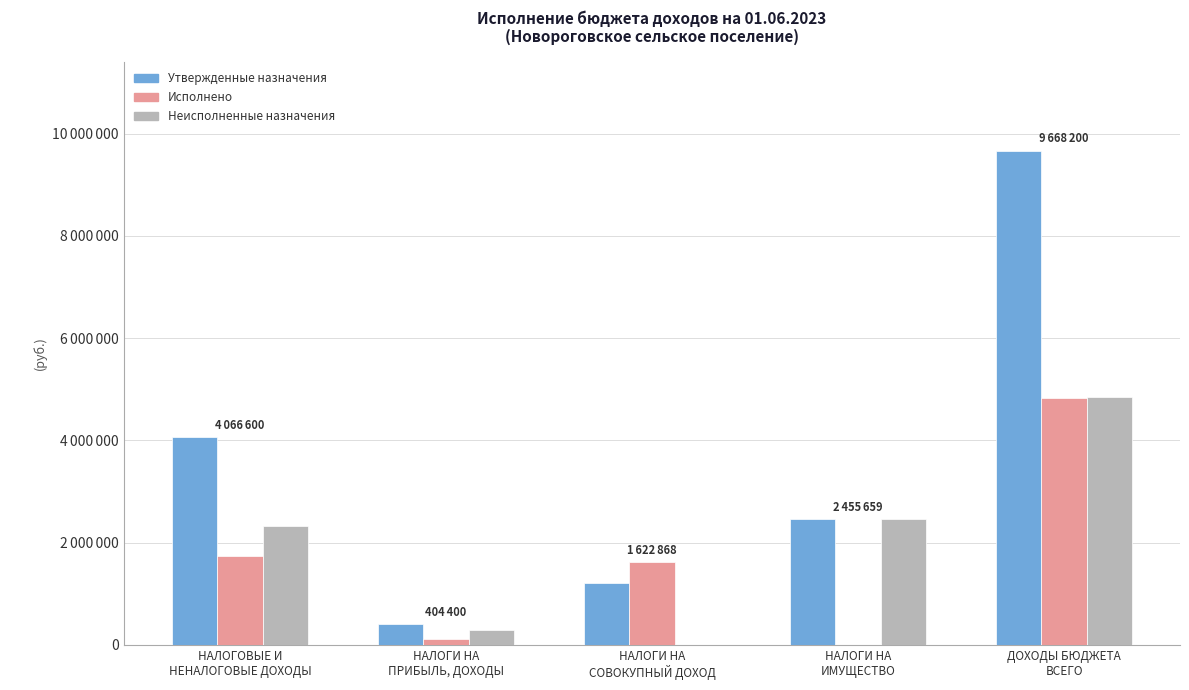

What is the label of the 3rd bar from the right?

НАЛОГИ НА
СОВОКУПНЫЙ ДОХОД